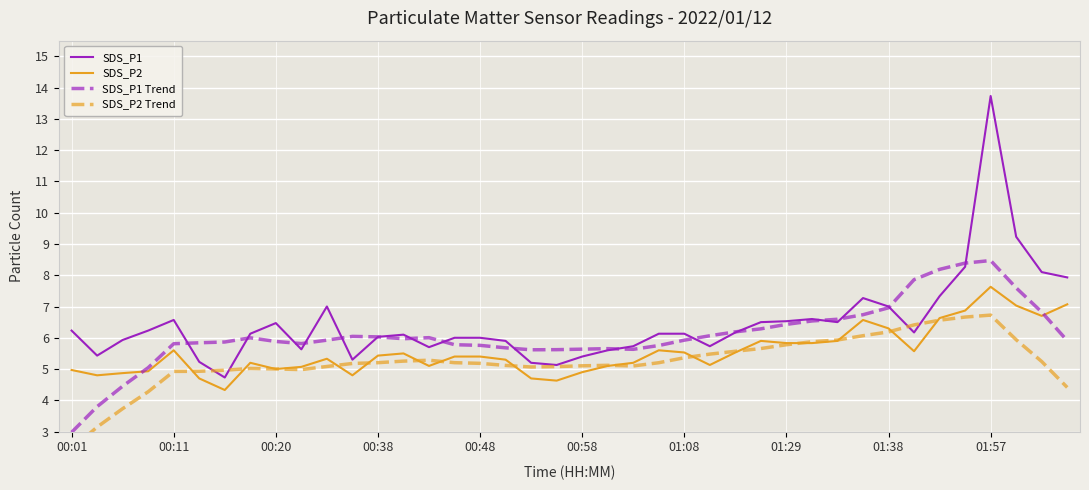

Is the value of SDS_P2 at 21 greater than the value of SDS_P1 at 38?

No